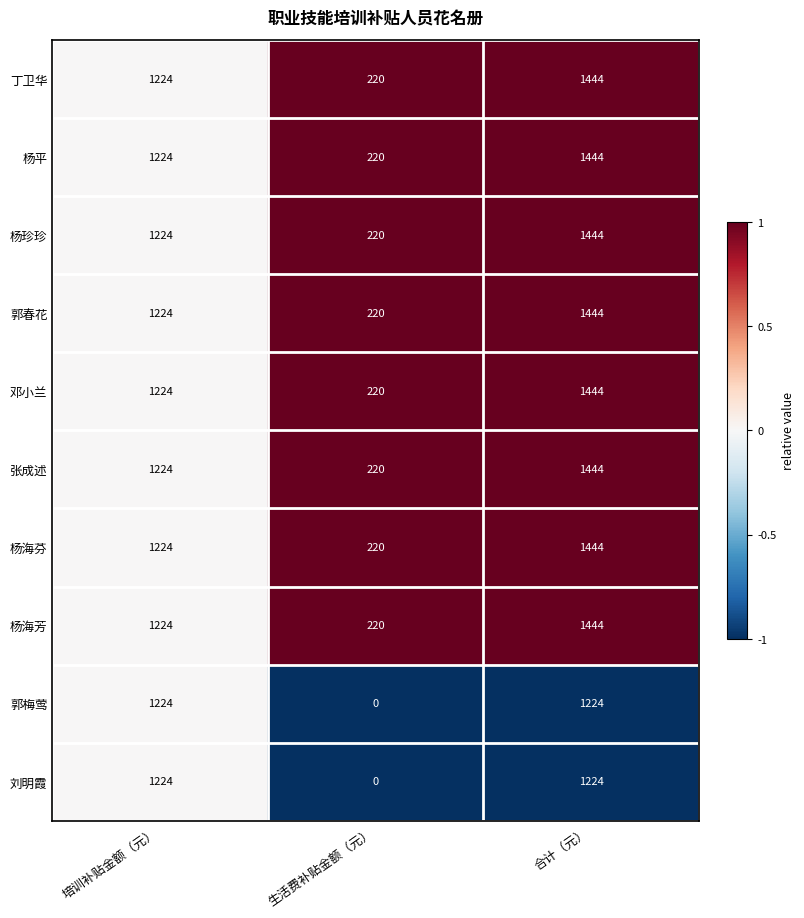

The value of 杨海芳 at 生活费补贴金额（元） is 220. True or false?

True